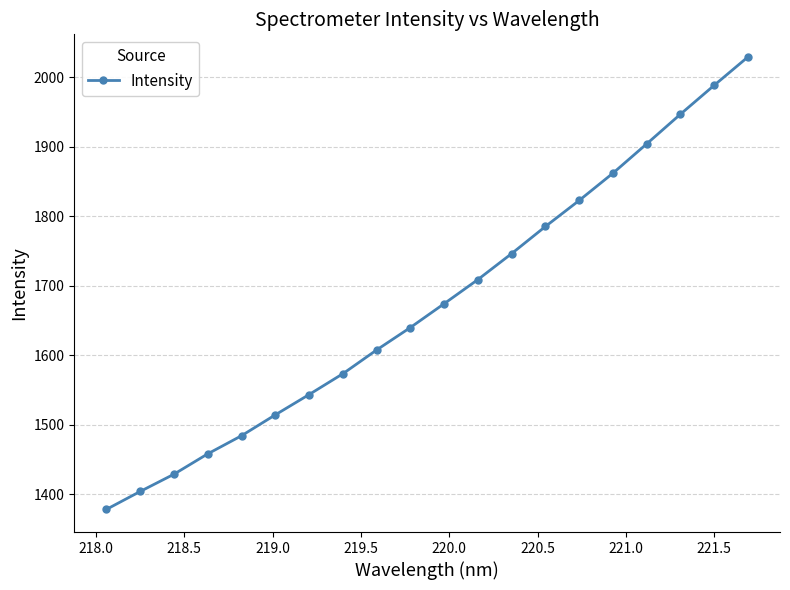

How many series are shown in this chart?

1